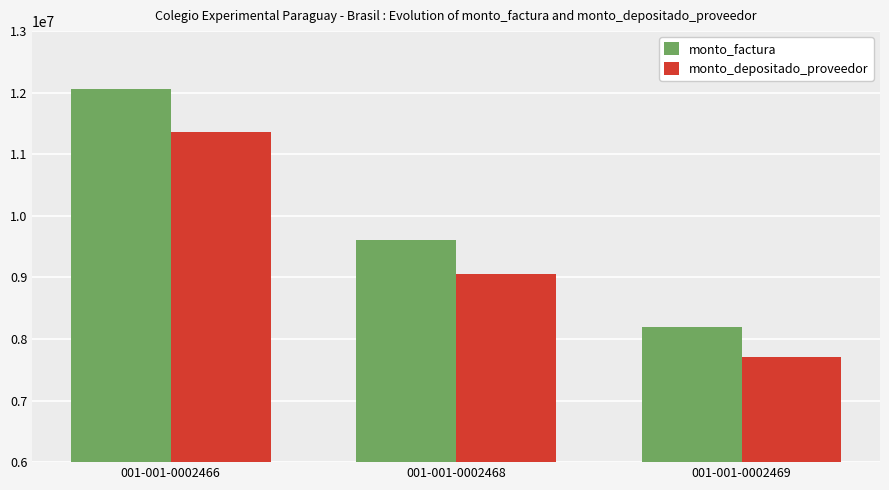

How many categories are shown in the chart?

3